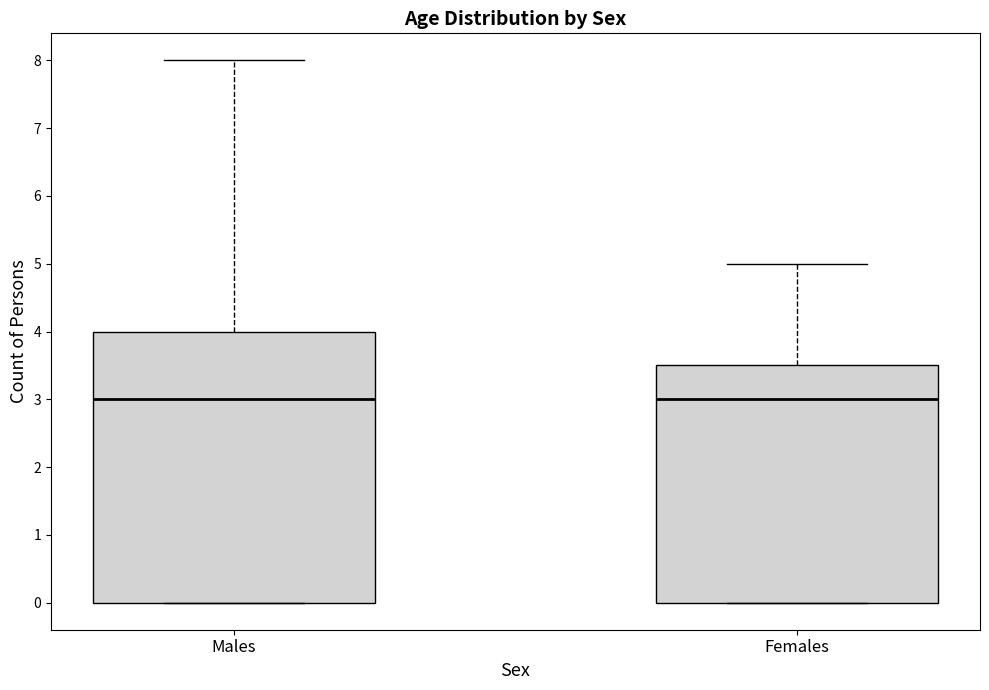

Comparing the boxes themselves (not the whiskers), which one is the tallest?

Males